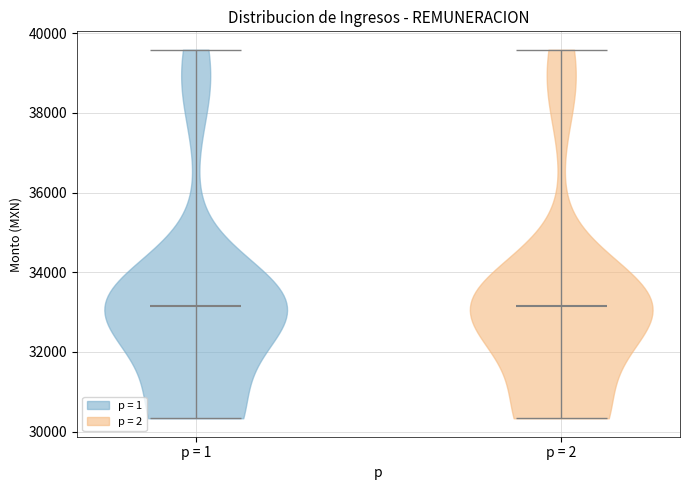

Reading left to right, read every violin against the y-axis: where its median line is, and the lowest and highest points it reaches. The values are not printed on the chart, so give them approximately, as read against the axis.

p = 1: median line 33200, lowest point 30400, highest point 39600
p = 2: median line 33200, lowest point 30400, highest point 39600